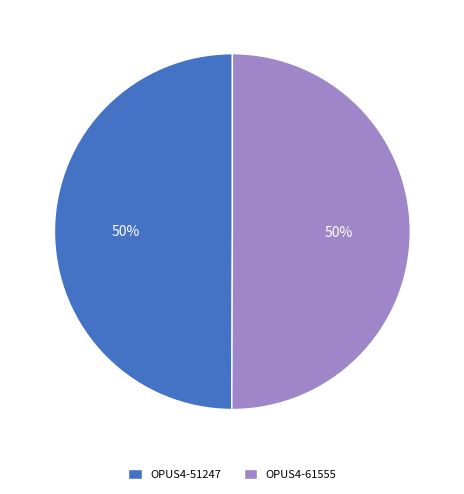

Combined, do OPUS4-51247 and OPUS4-61555 account for over 50%?

Yes